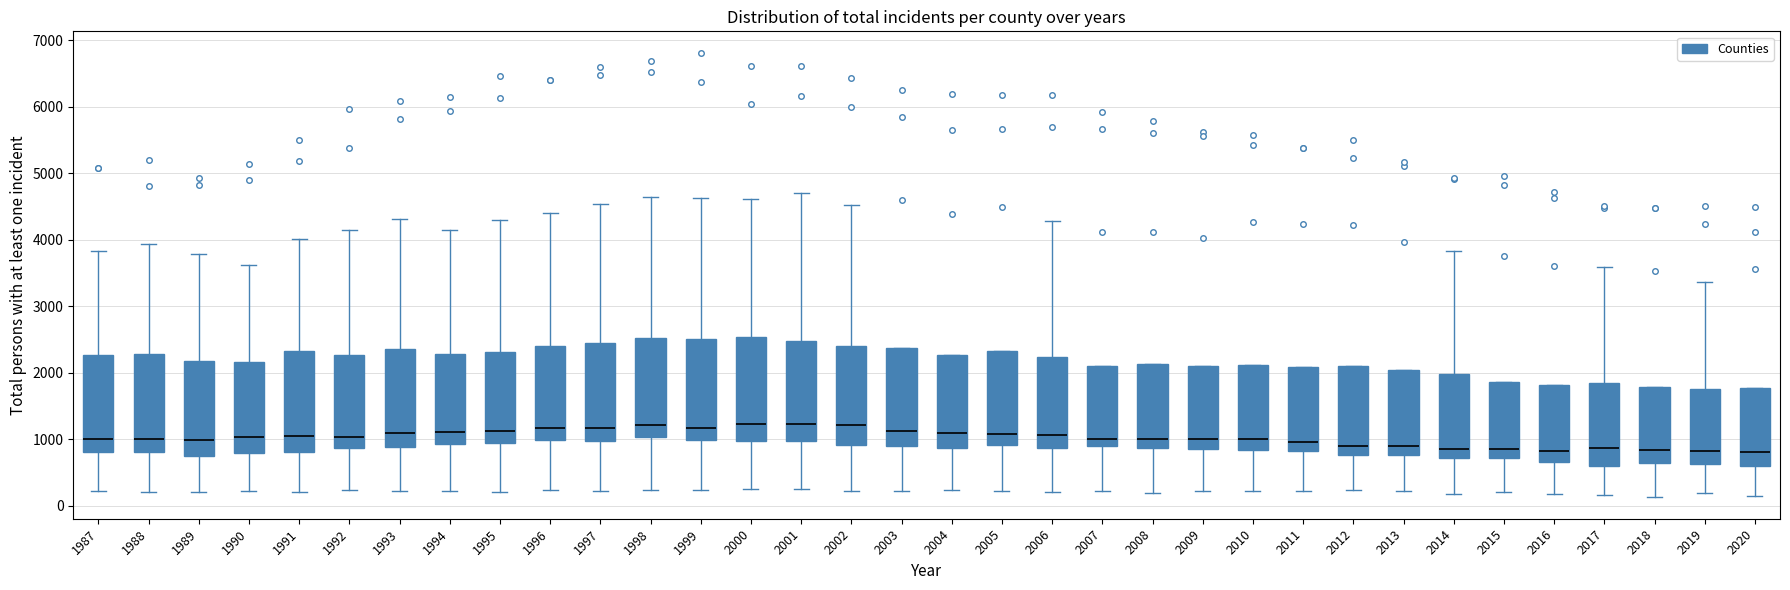

Where is the upper edge of the box at x = 2016 on the y-axis? The values are not printed on the chart, so give them approximately, as read against the axis.

1800